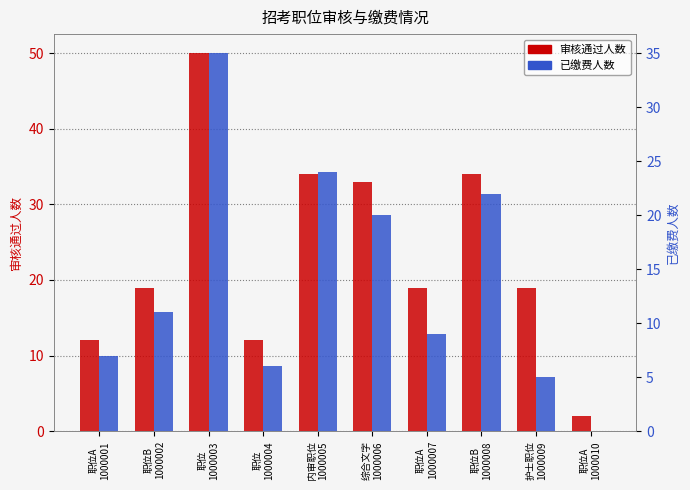

Is it true that 已缴费人数 equals 53 at 职位
1000003?

False